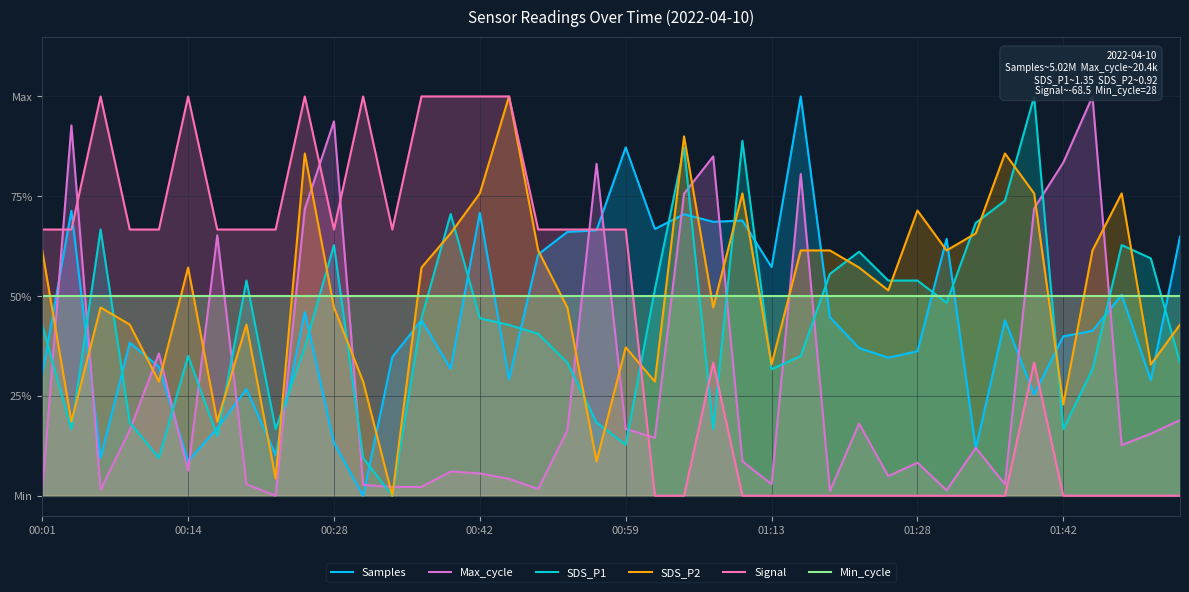

Which series ends up on top after the final intersection of Min_cycle and Max_cycle?

Min_cycle